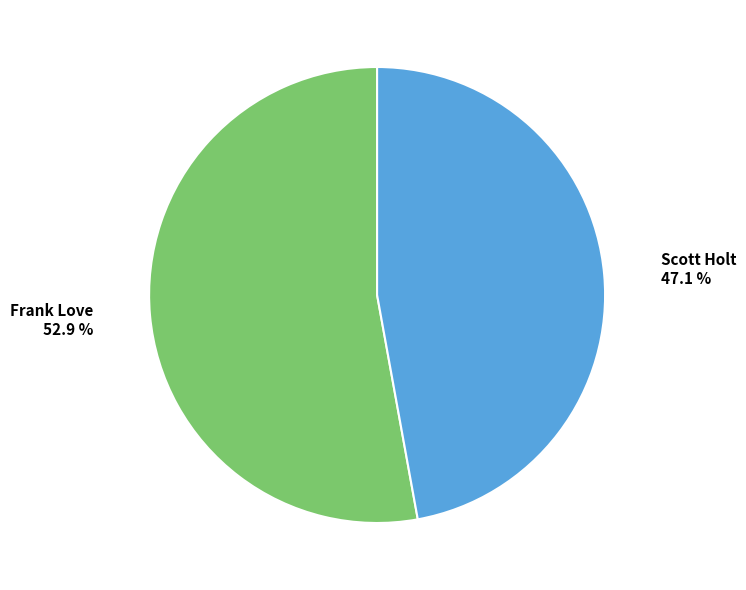

Approximately how many times larger is the value at Scott Holt compared to Frank Love?

0.9